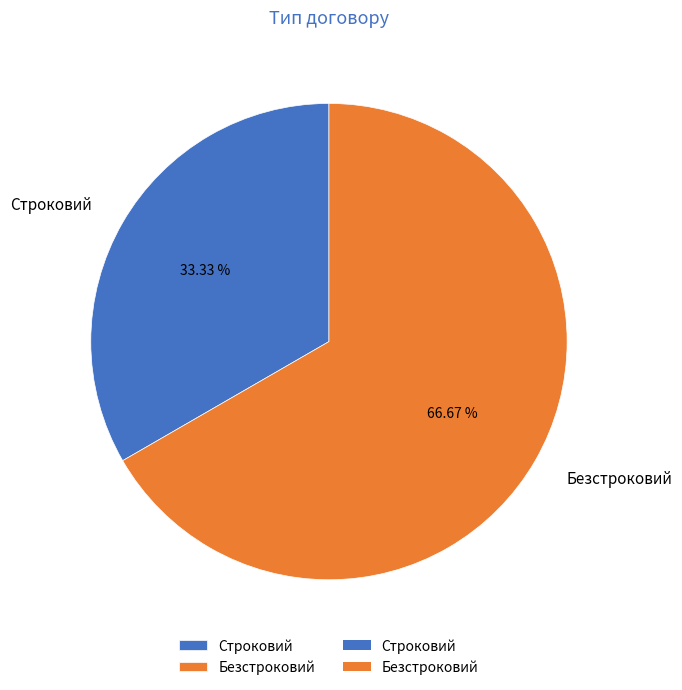

To the nearest percent, what is the combined percentage of Строковий and Безстроковий?

100%